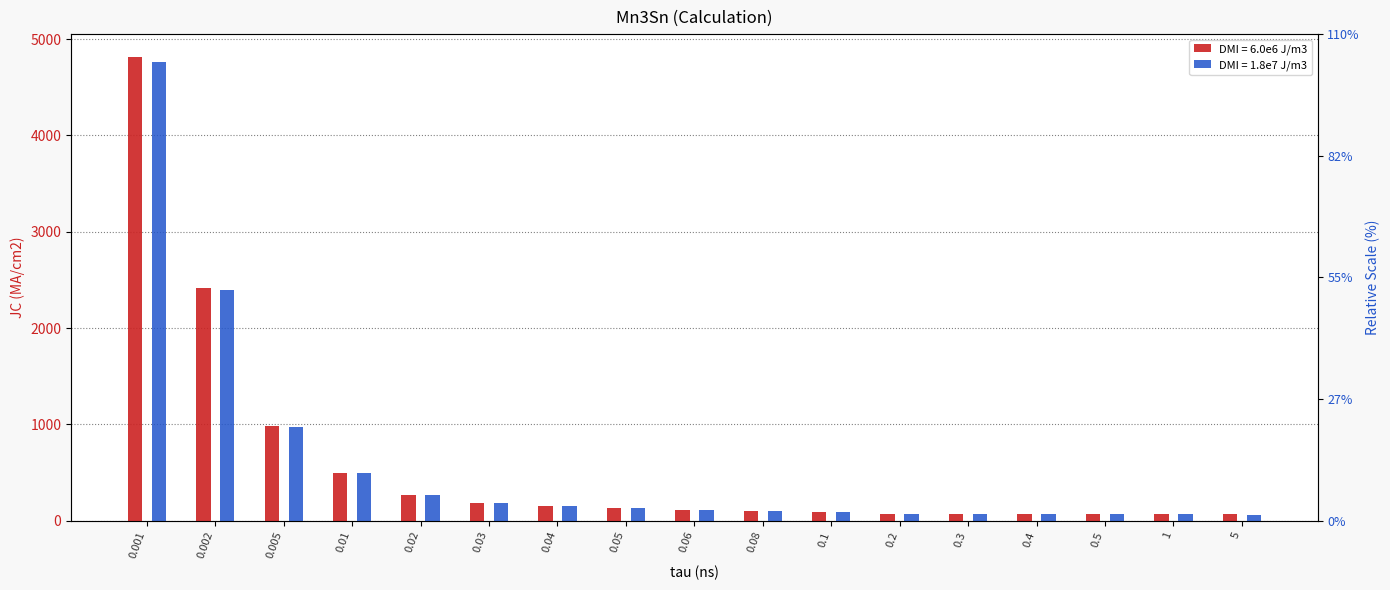

Is it true that DMI = 6.0e6 J/m3 equals 48.9 at 0.05?

False